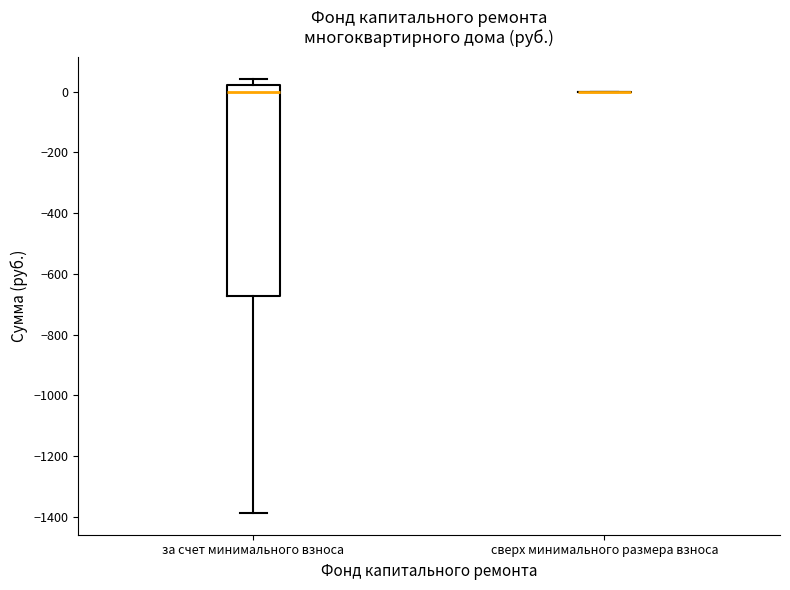

Reading left to right, transcribe this box plot: for each box, give where its median line is, the range the box spans, and where its two whiskers end, as read against the y-axis. The values are not printed on the chart, so give them approximately, as read against the axis.

за счет минимального взноса: median 0, box -680 to 20, whiskers -1380 to 40
сверх минимального размера взноса: box collapsed to a line at 0, whiskers 0 to 0